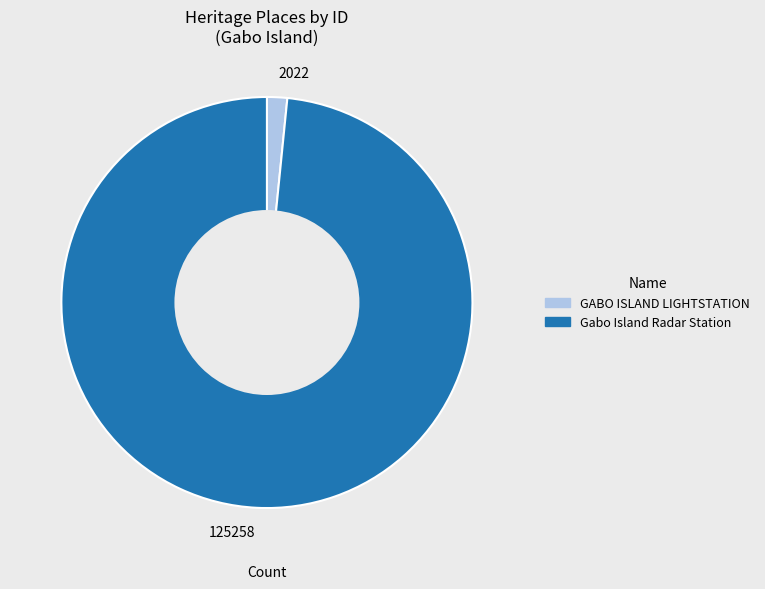

Which slice is the largest?

Gabo Island Radar Station